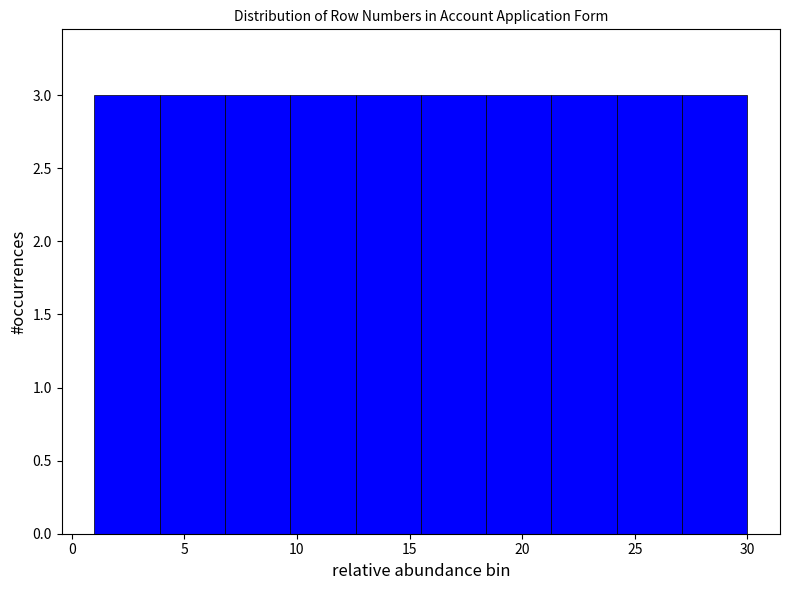

Reading left to right, transcribe this chart: for each bar, give the range it covers on the x-axis and its height. Neither the bar edges nor the heights are printed on the chart, so give them approximately, as read against the axes.

1.0 to 3.9: 3
3.9 to 6.8: 3
6.8 to 9.7: 3
9.7 to 12.6: 3
12.6 to 15.5: 3
15.5 to 18.4: 3
18.4 to 21.3: 3
21.3 to 24.2: 3
24.2 to 27.1: 3
27.1 to 30.0: 3